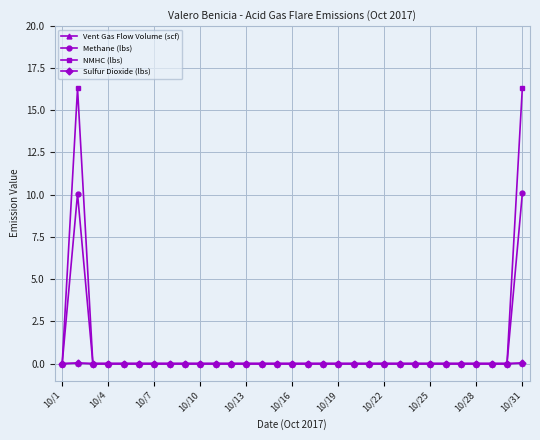

What is the maximum value shown in the chart?

16.3